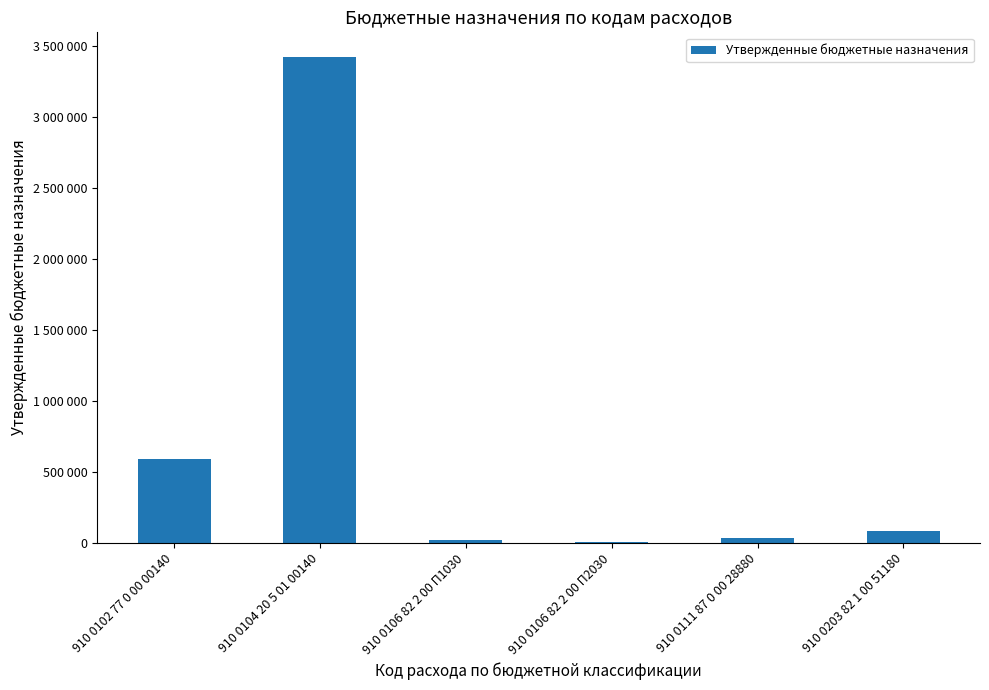

Are the bars horizontal?

No